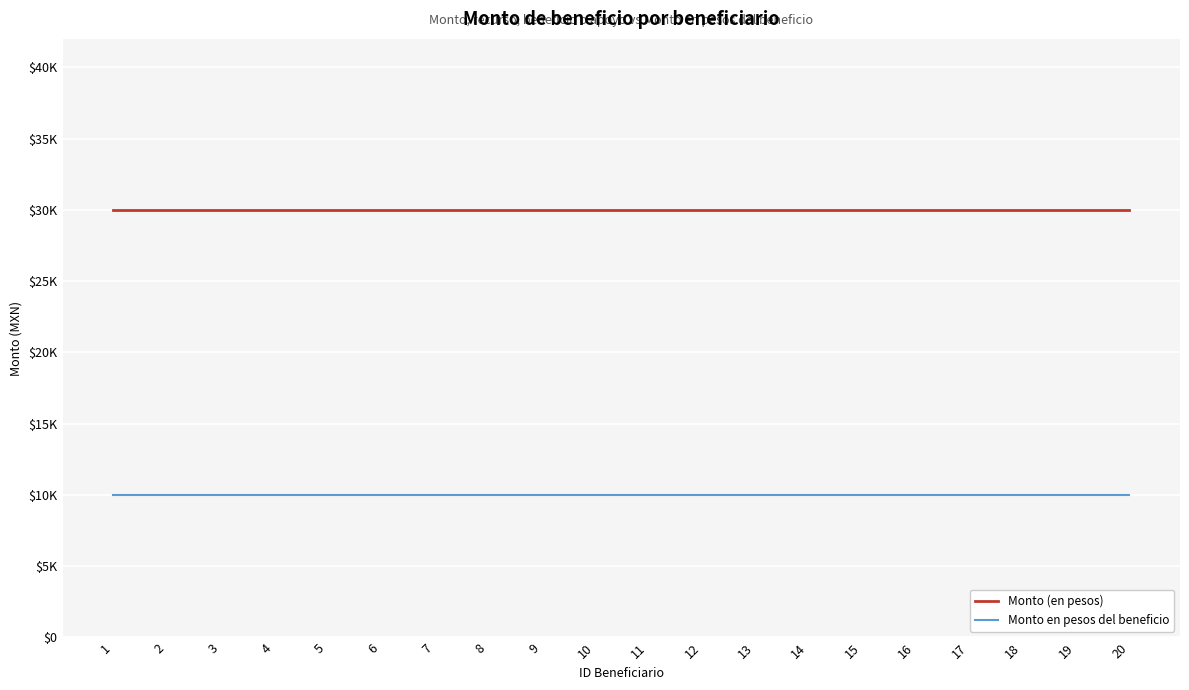

Is this an area chart (filled region under the line)?

No